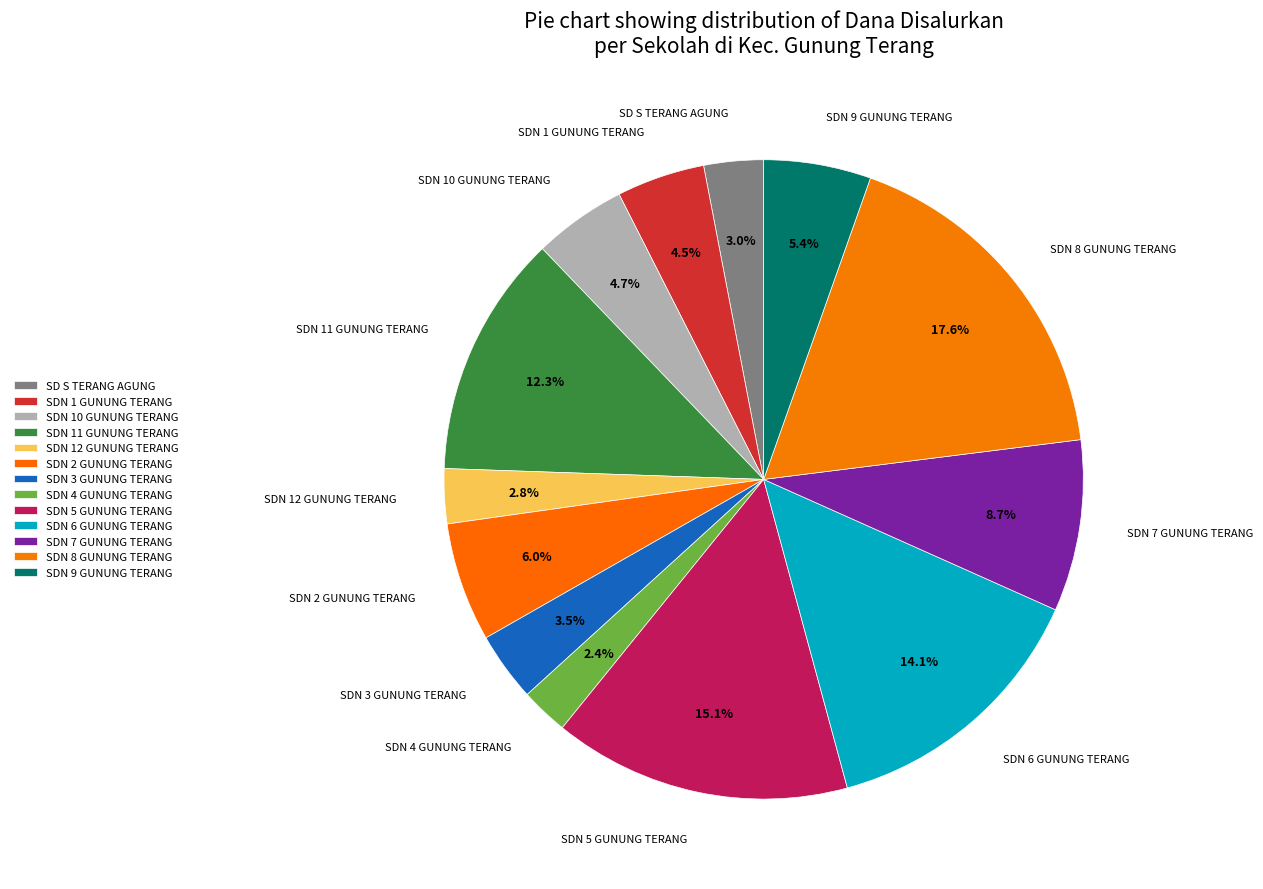

To the nearest percent, what portion does SDN 7 GUNUNG TERANG represent?

9%